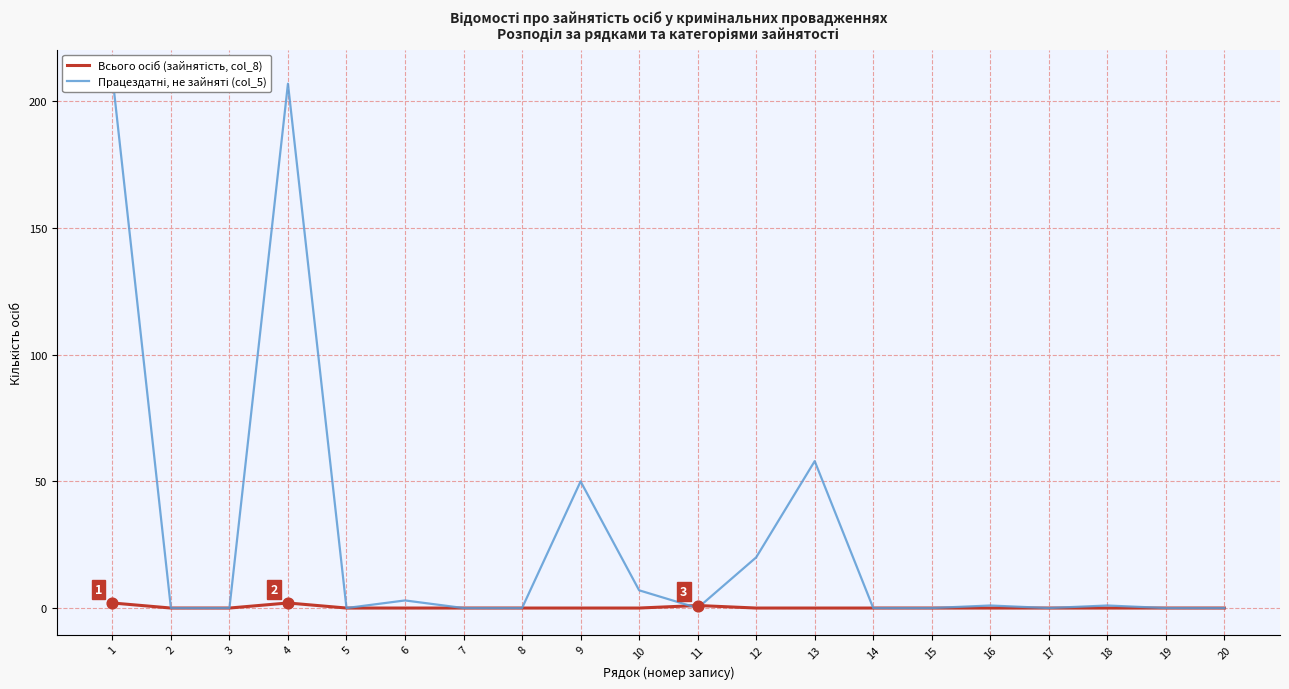

Which series contains the highest Y value?

Працездатні, не зайняті (col_5)